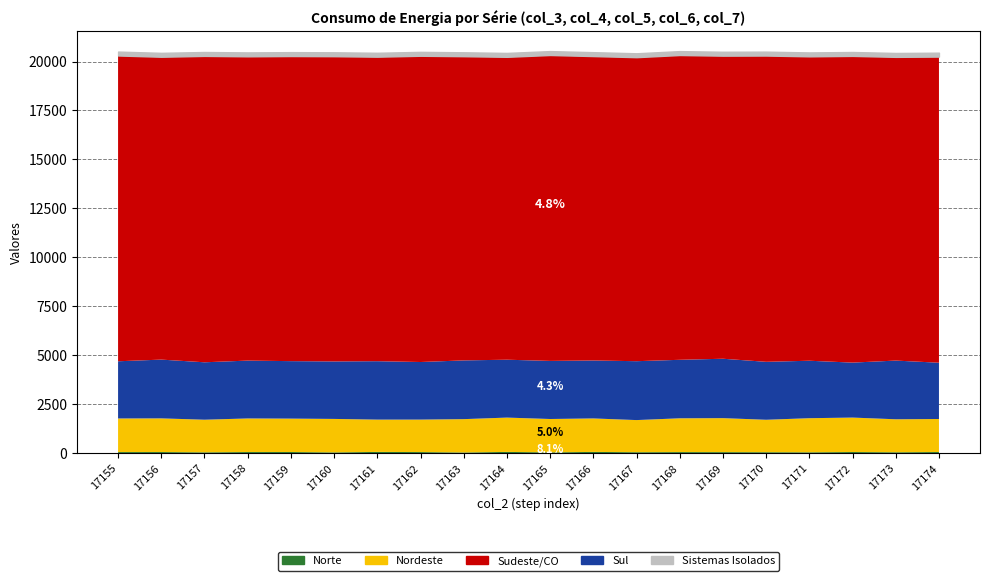

How many lines are shown in the chart?

5